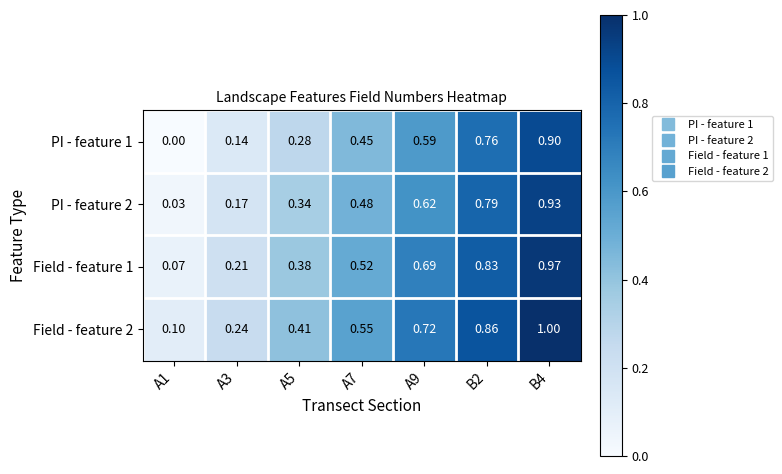

At which category is the sum across all series the highest?

B4